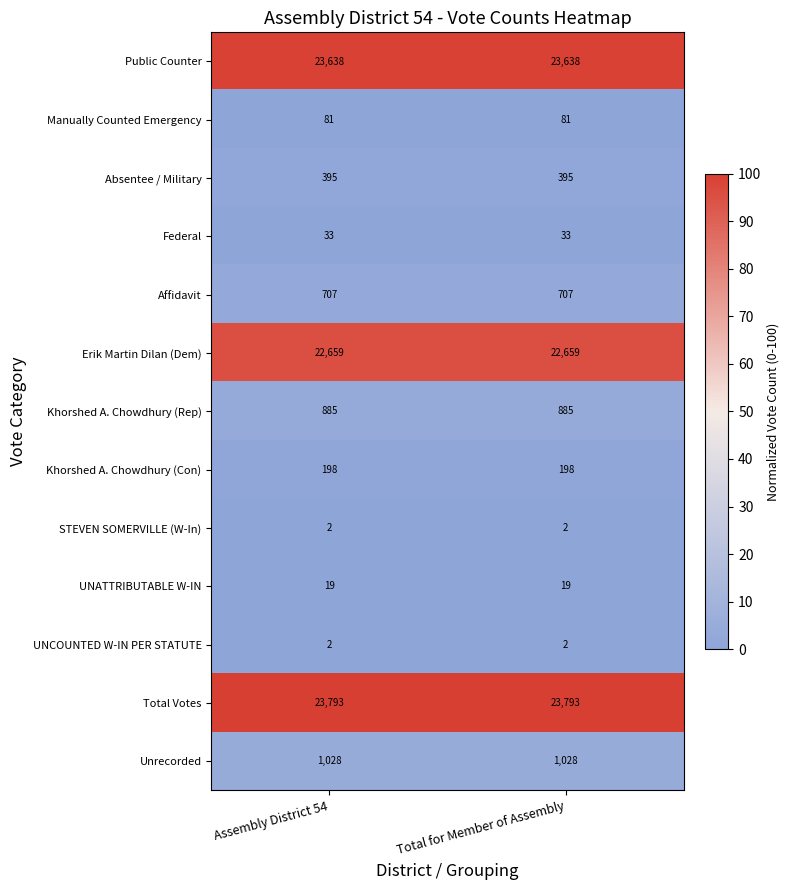

Is it true that Erik Martin Dilan (Dem) equals 6001 at Assembly District 54?

False